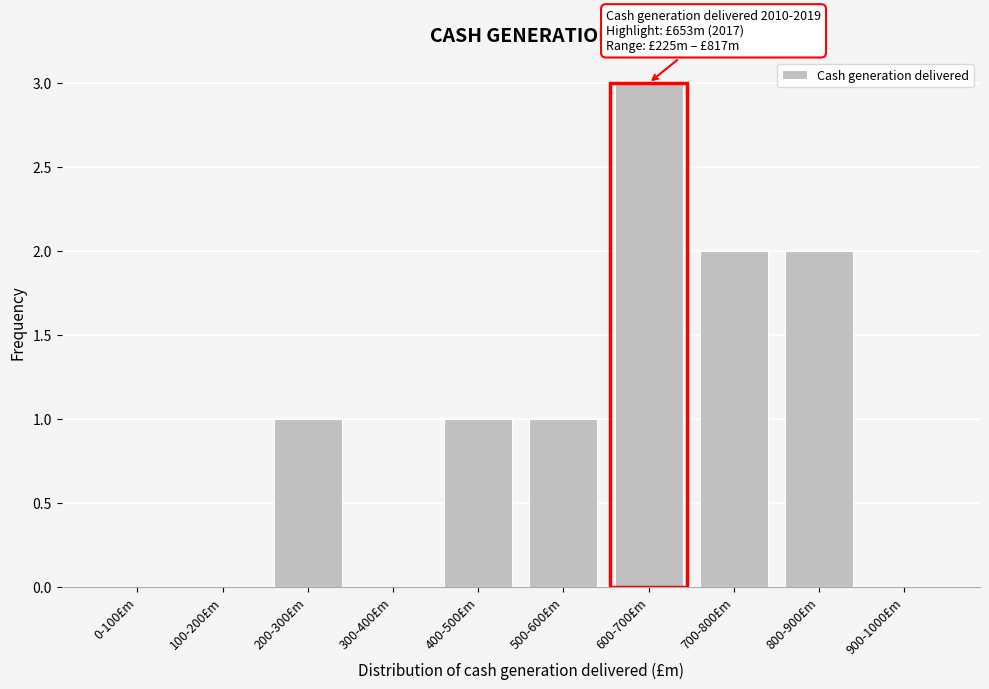

Reading left to right, what are all the values shown in this chart?

0-100£m=0	100-200£m=0	200-300£m=1	300-400£m=0	400-500£m=1	500-600£m=1	600-700£m=3	700-800£m=2	800-900£m=2	900-1000£m=0